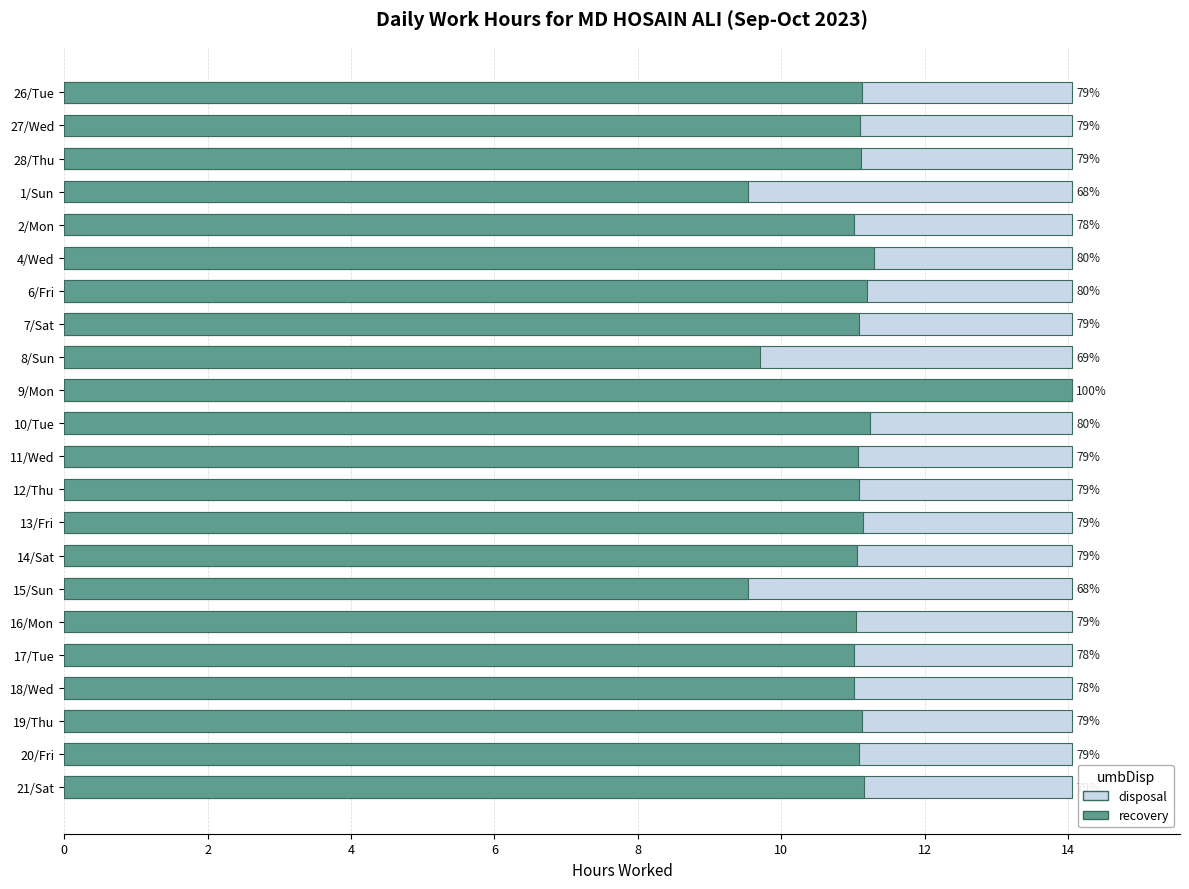

The value of Low (hours) at 15/Sun is 9.5. True or false?

True